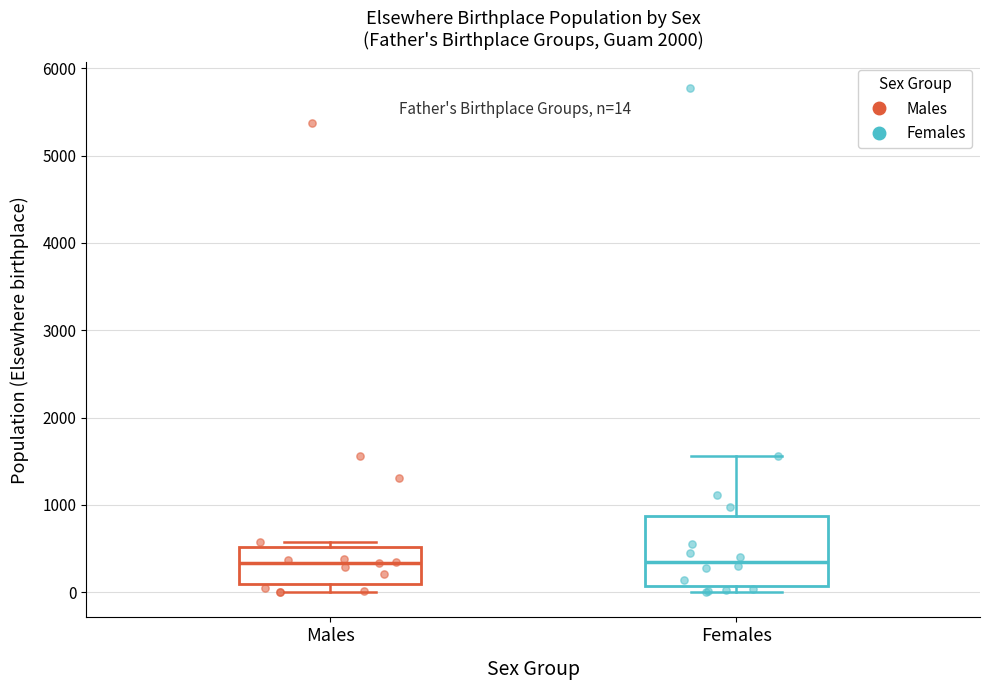

Which box is the tallest, from its lower edge to its upper edge?

Females